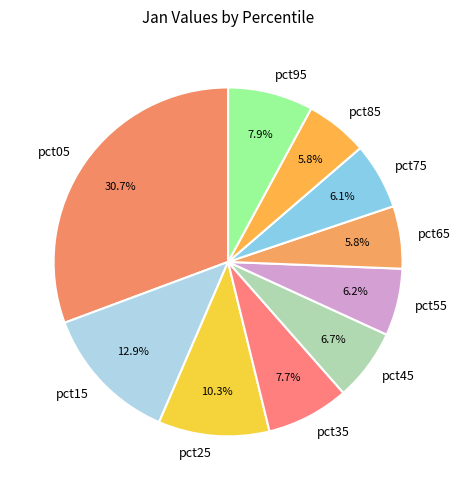

Is there any slice that represents more than half of the pie?

No